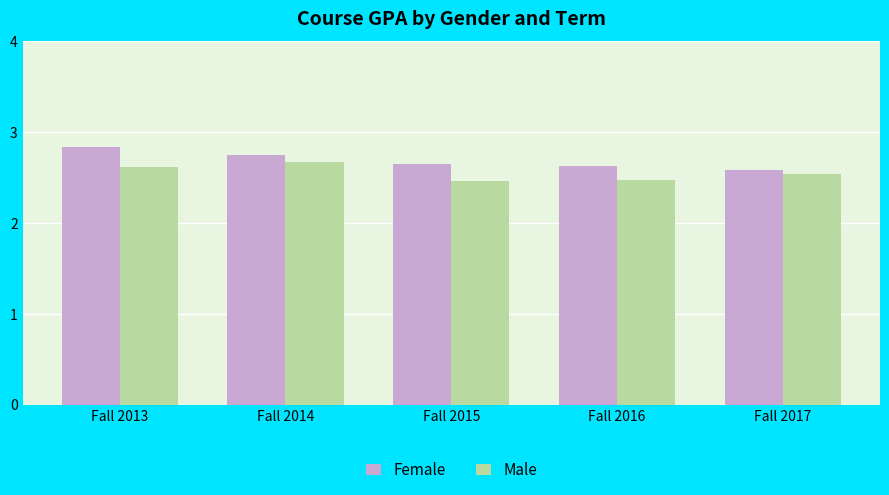

What is the difference between the maximum and second lowest values in the Female series?

0.2